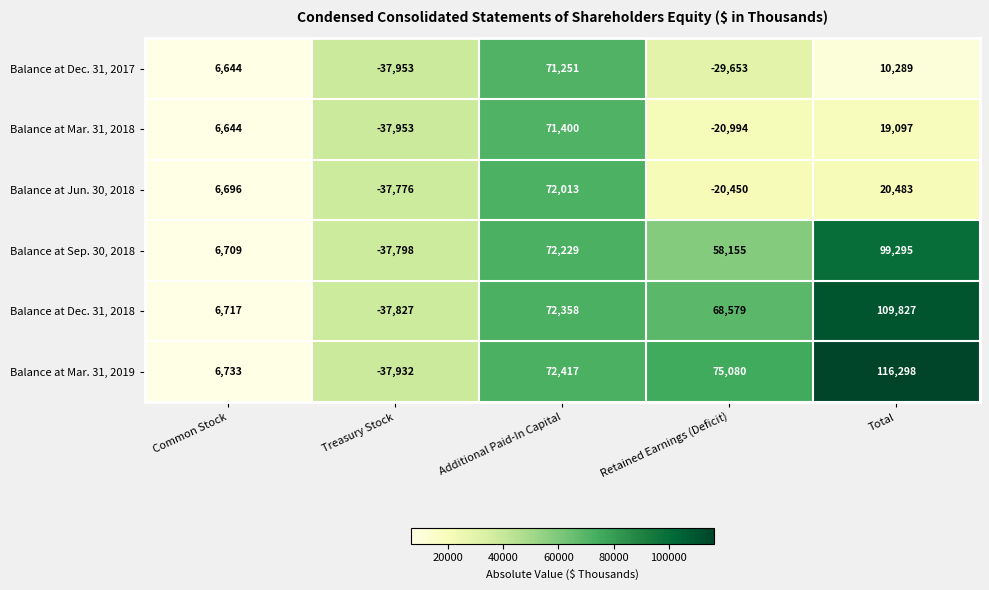

What is the total value across all series at Retained Earnings (Deficit)?

130717